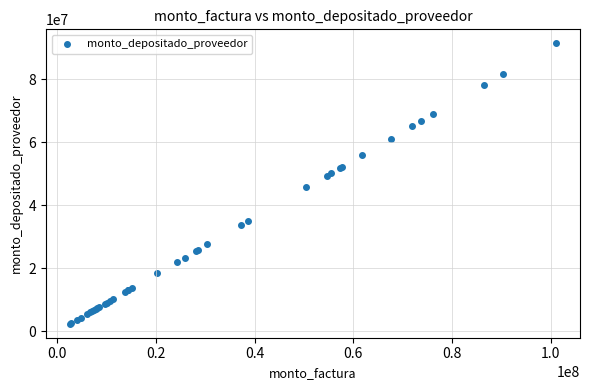

What Y value in the scatter plot is closest to 46937138?

45726347